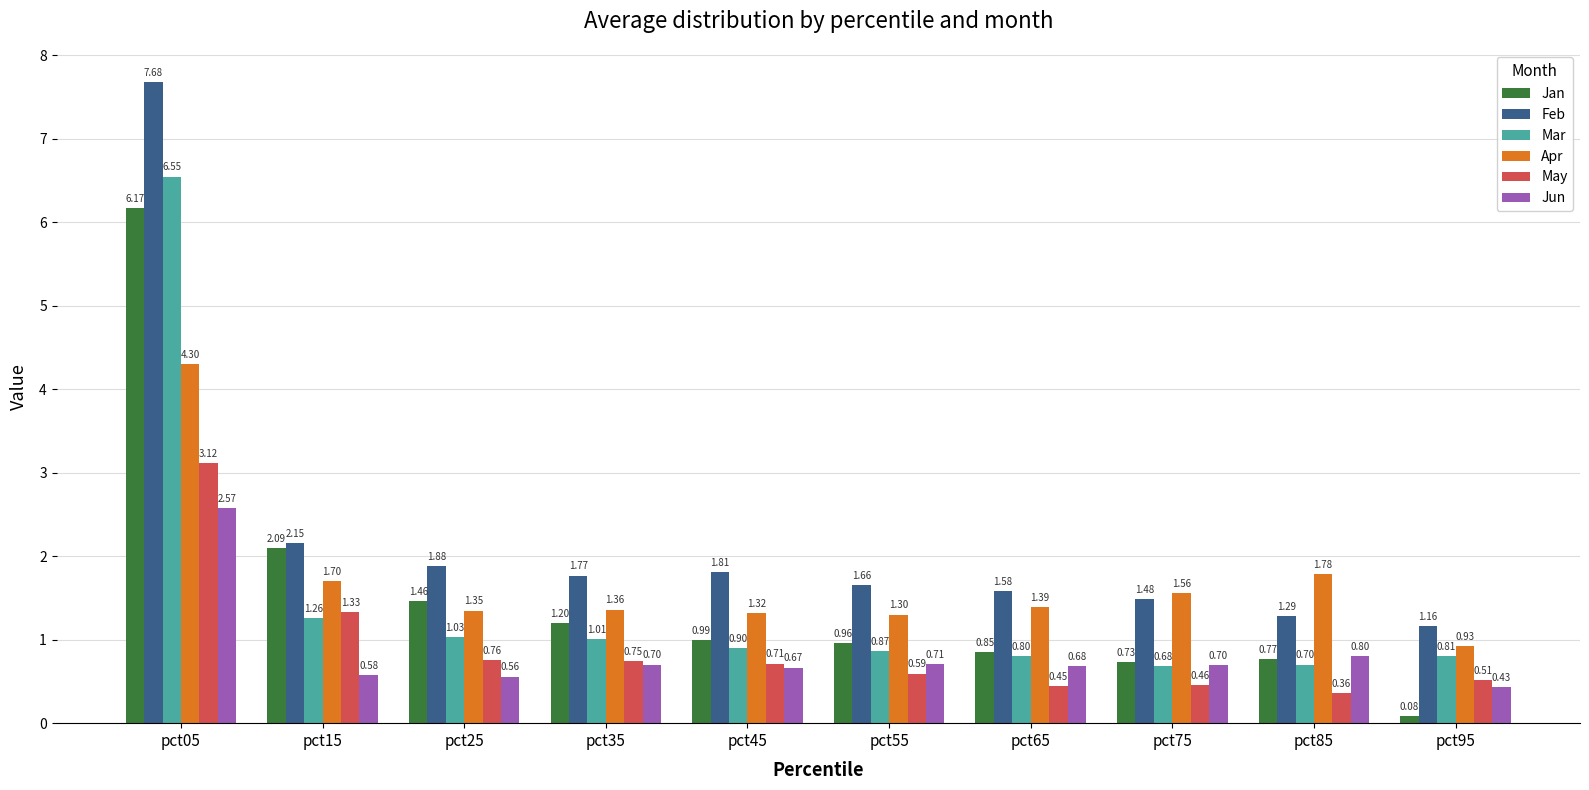

At how many categories does at least one series exceed 3?

1